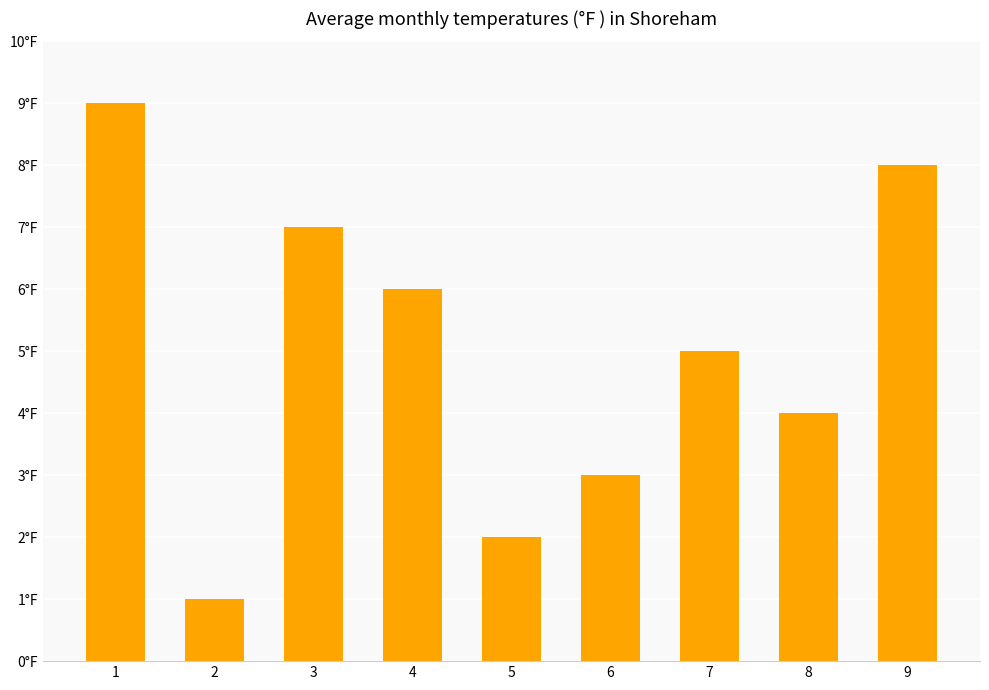

What is the average value?

5